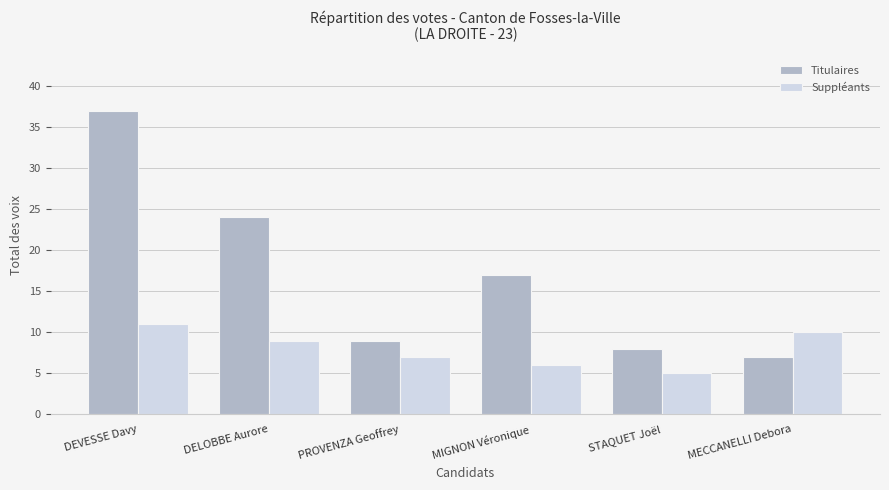

At which label does Suppléants first exceed 9?

DEVESSE Davy